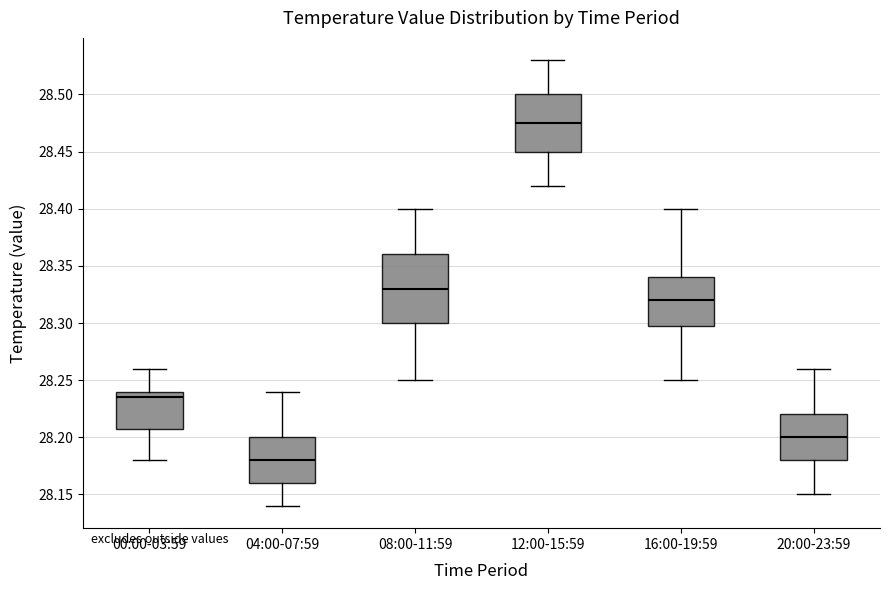

Comparing the boxes themselves (not the whiskers), which one is the tallest?

08:00-11:59